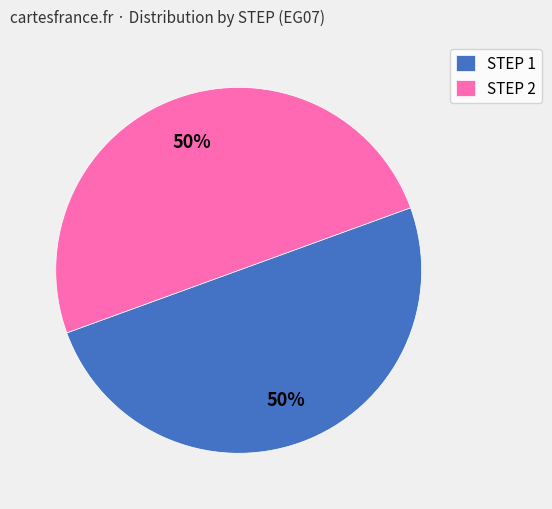

To the nearest percent, what is the combined percentage of STEP 1 and STEP 2?

100%